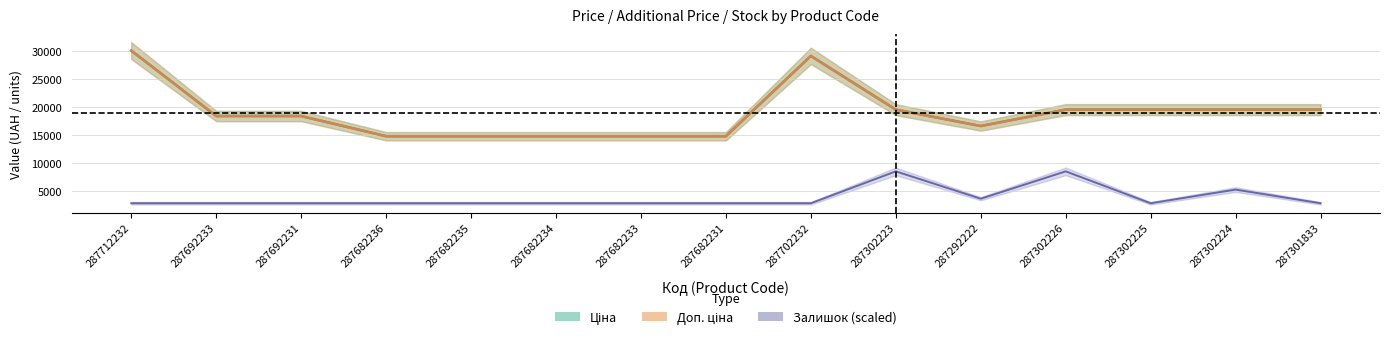

What is the difference between the Залишок values at 287292222 and 287301833?

813.3